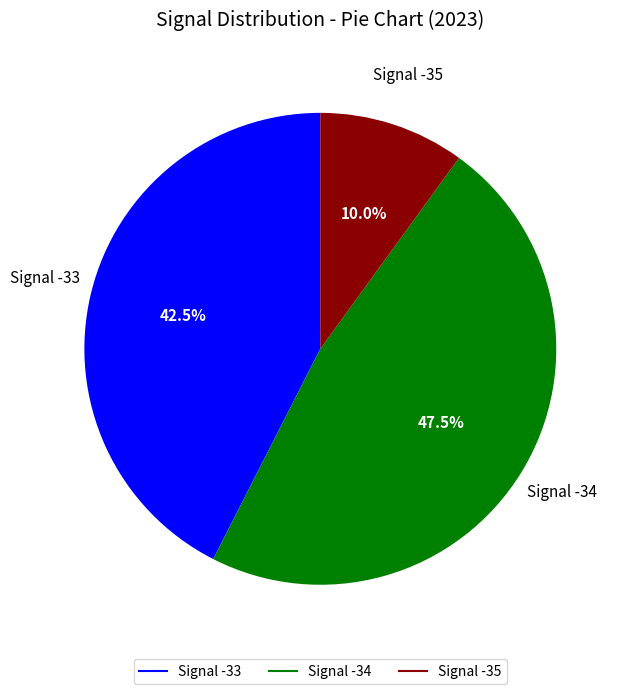

Count the number of slices in the pie.

3